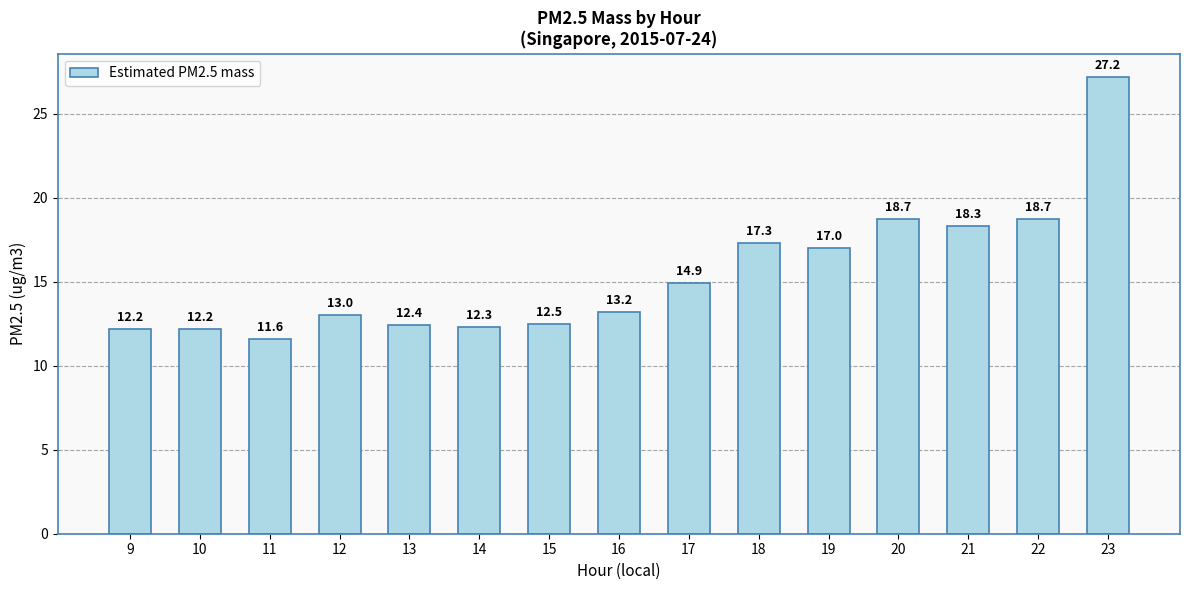

What is the greatest value displayed?

27.2